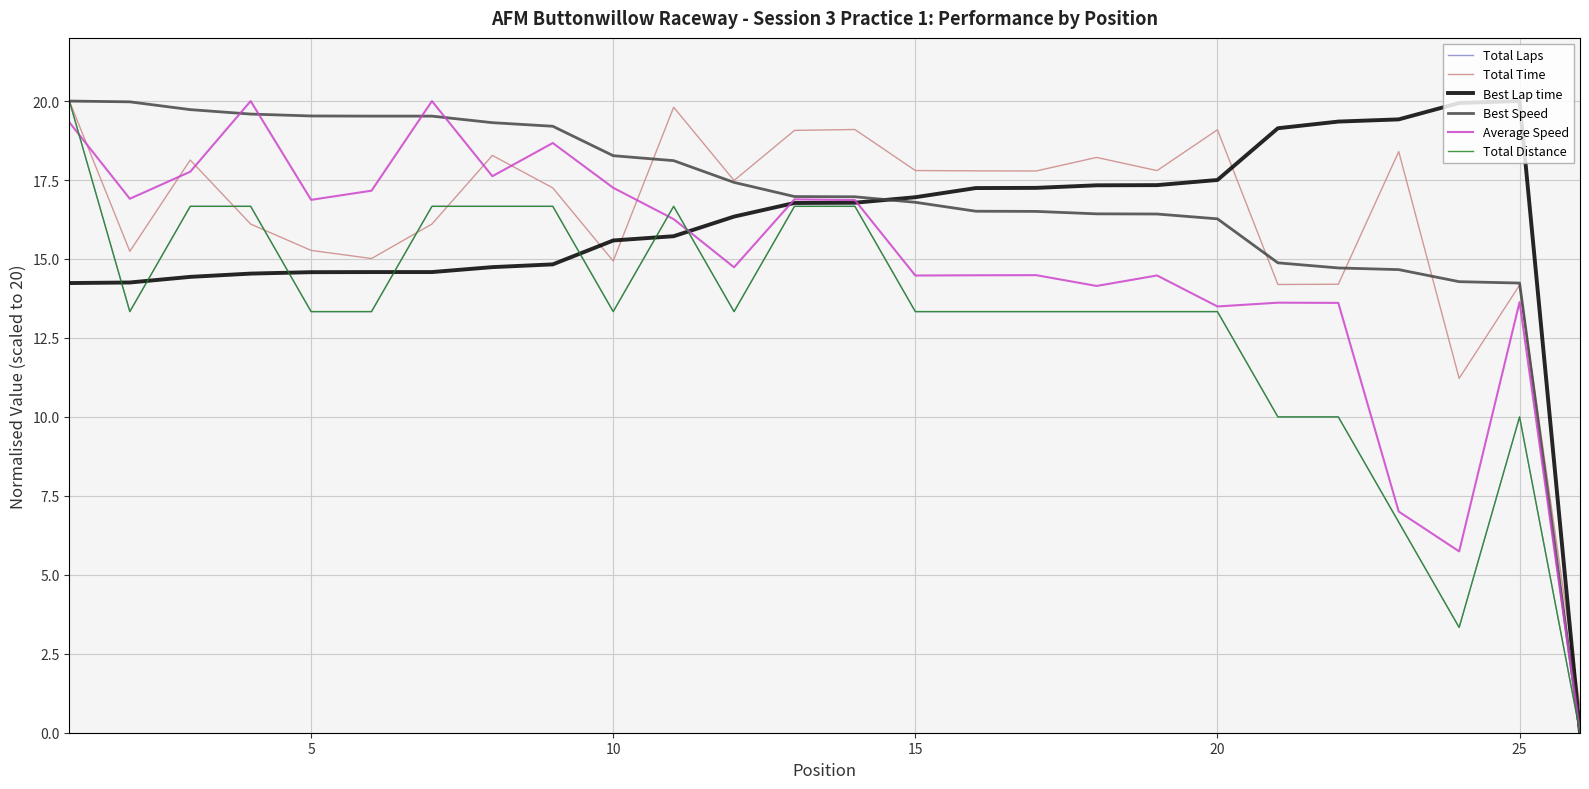

Which series has the widest spread of values?

Total Laps